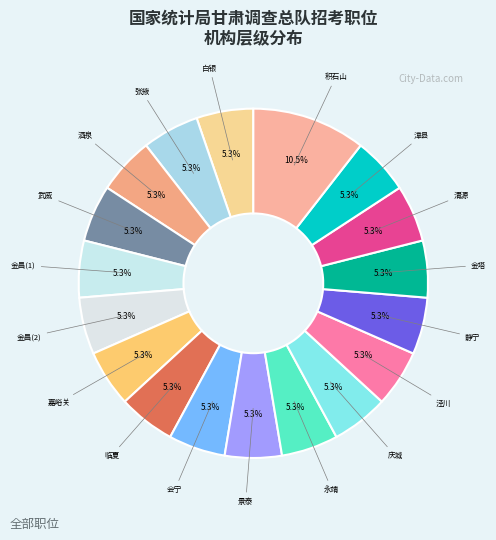

Count the number of slices in the pie.

18